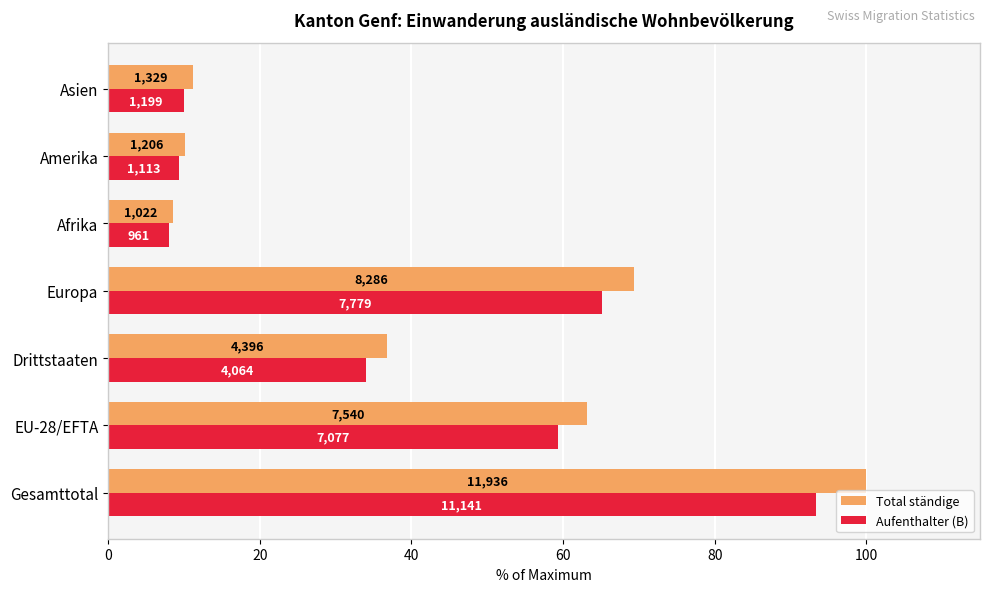

What are all the series names shown in the legend?

Total ständige, Aufenthalter (B)